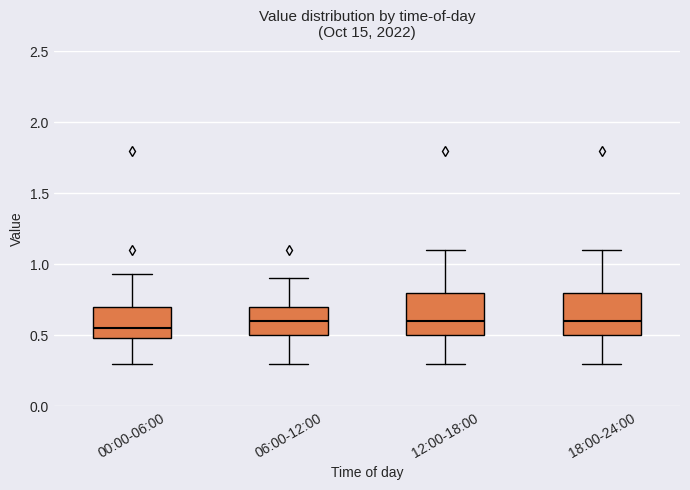

Reading left to right, read every box against the y-axis: the position of its median line, the range the box covers, and the ends of its whiskers. The values are not printed on the chart, so give them approximately, as read against the axis.

00:00-06:00: median 0.55, box 0.50 to 0.70, whiskers 0.30 to 0.95
06:00-12:00: median 0.60, box 0.50 to 0.70, whiskers 0.30 to 0.90
12:00-18:00: median 0.60, box 0.50 to 0.80, whiskers 0.30 to 1.10
18:00-24:00: median 0.60, box 0.50 to 0.80, whiskers 0.30 to 1.10